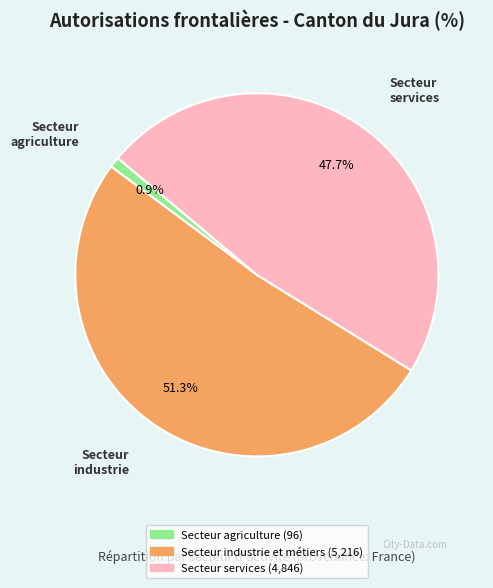

To the nearest percent, what portion does Secteur industrie et métiers represent?

51%